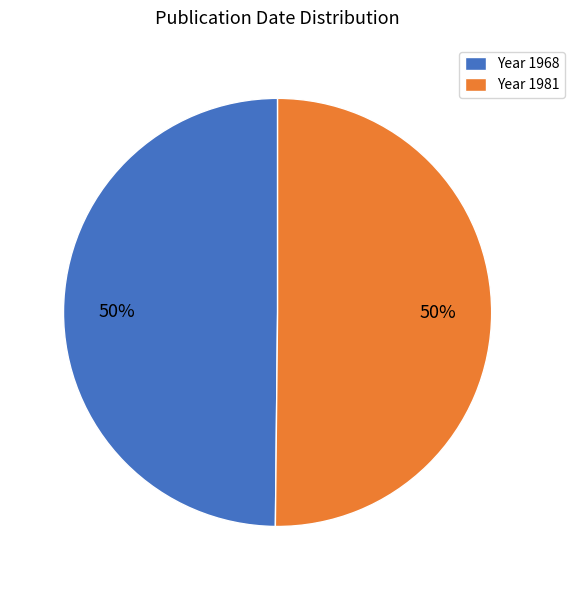

To the nearest percent, what is the average slice percentage?

50%